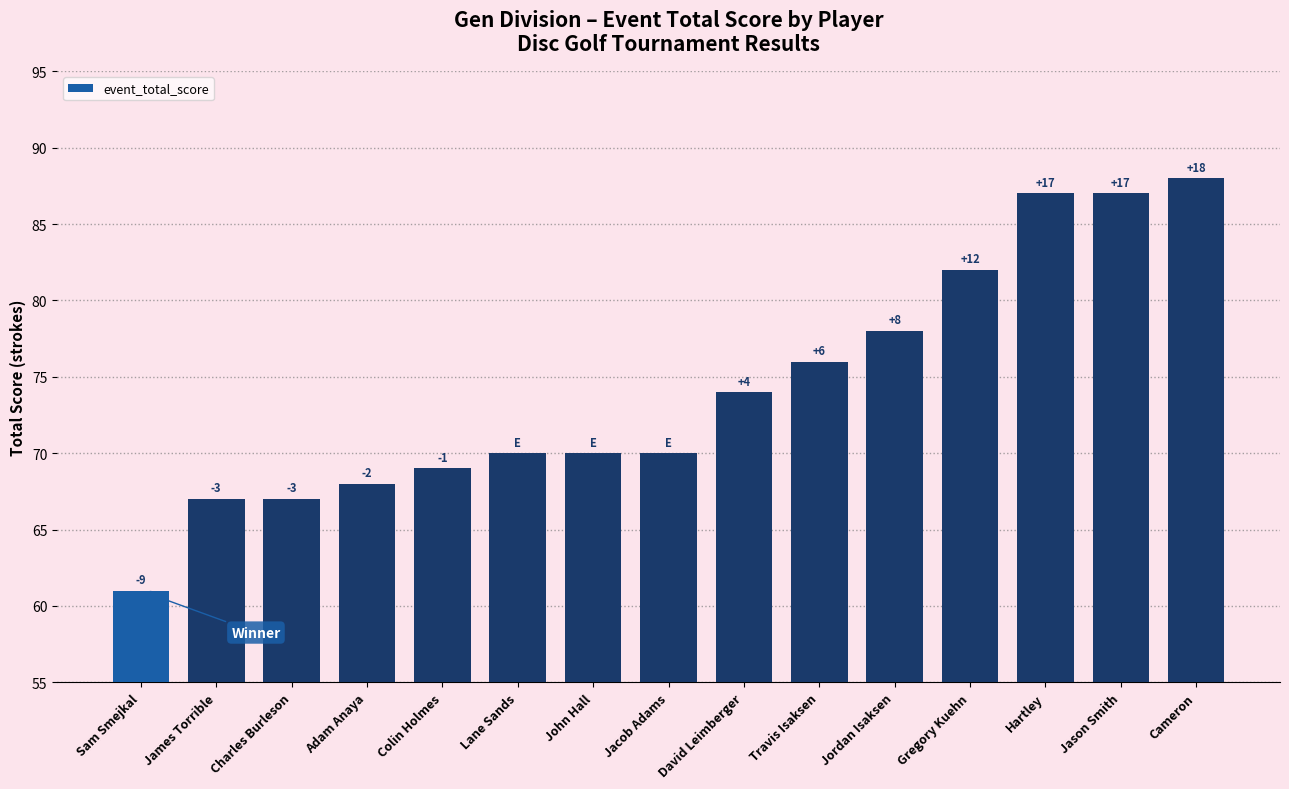

What is the minimum value shown in the chart?

61